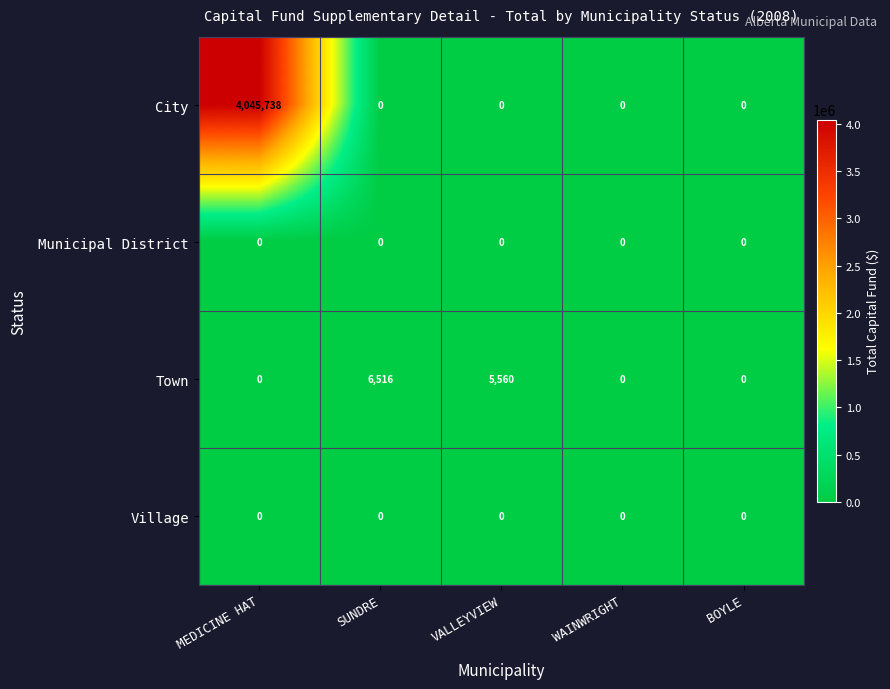

How many categories are shown in the chart?

5